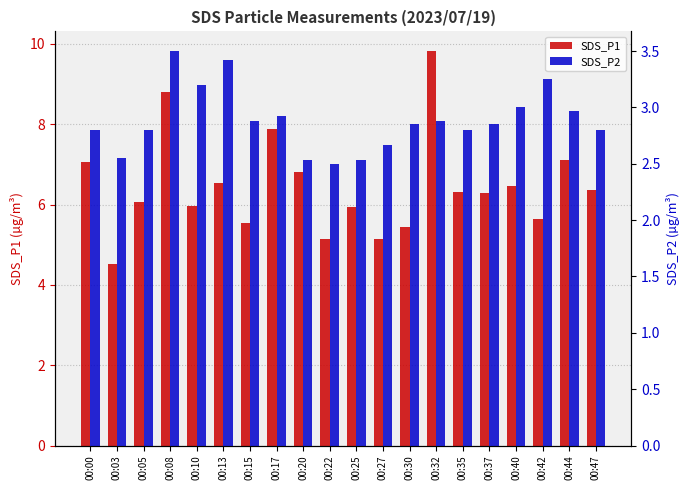

What is the maximum value for SDS_P2?

3.5